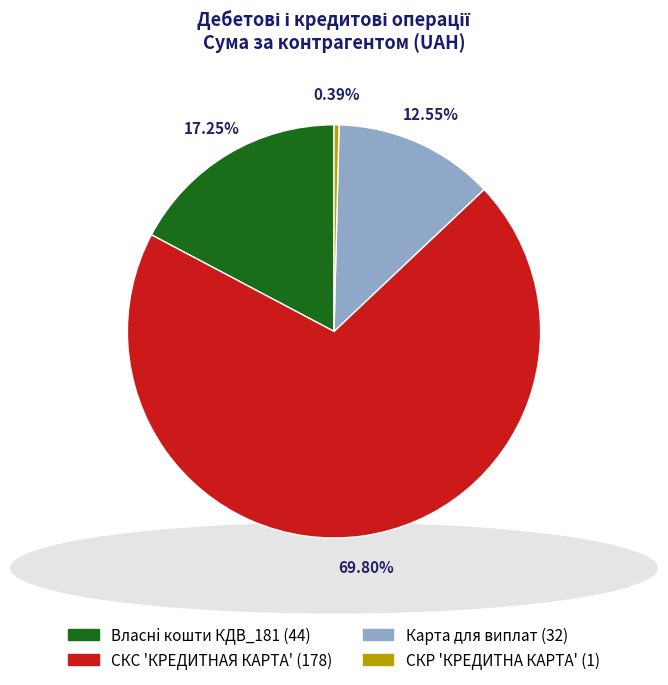

Is there any slice that represents more than half of the pie?

Yes